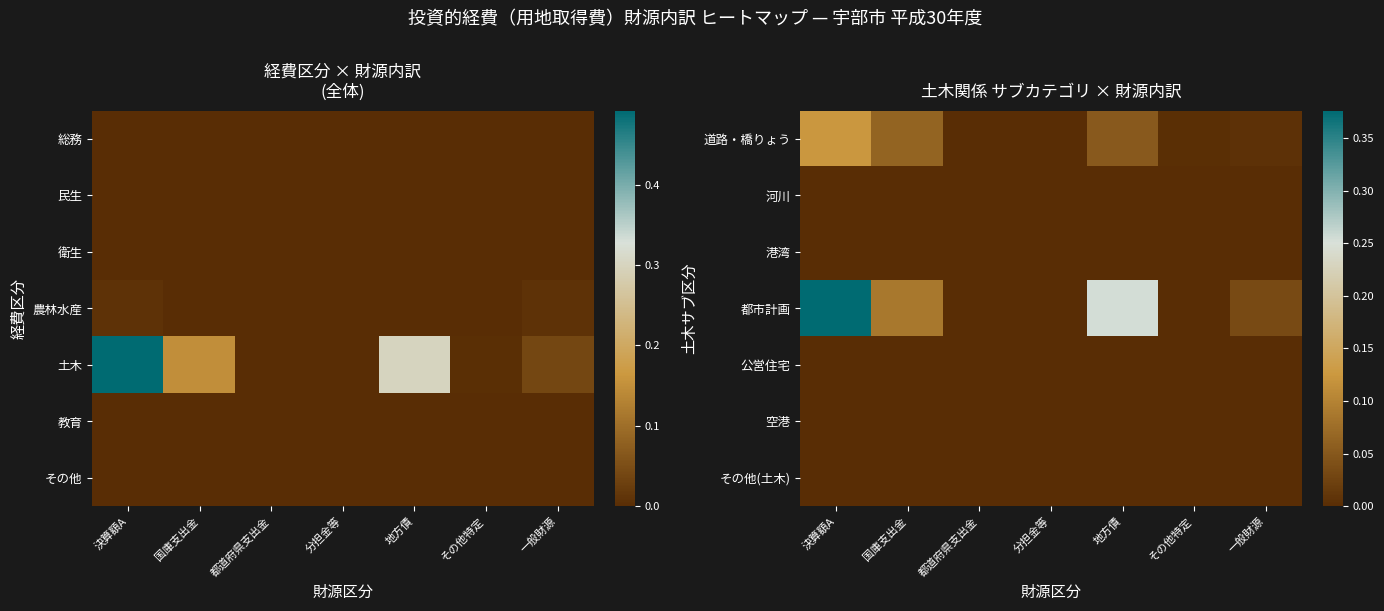

True or false: 公営住宅 has a value of 0.0 at 決算額A.

True